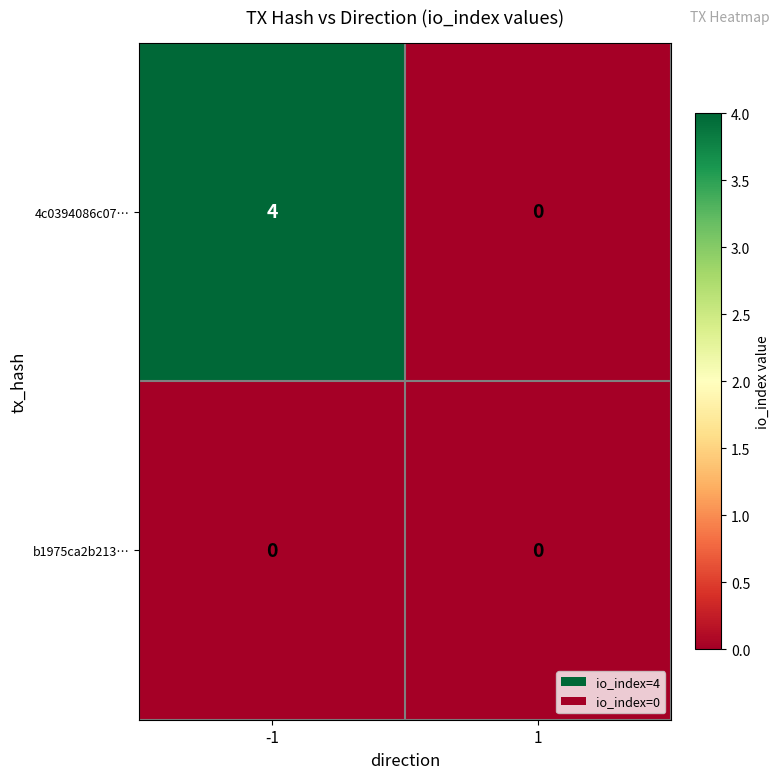

Between -1 and 1, which series saw the biggest shift?

4c0394086c07…